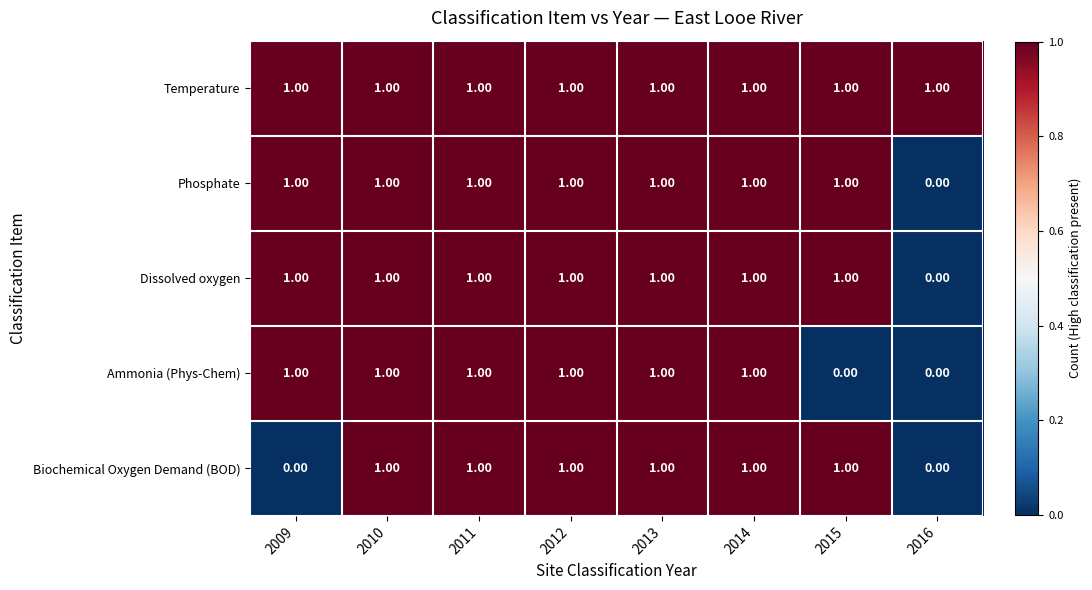

Which series has the largest total across all categories?

Temperature